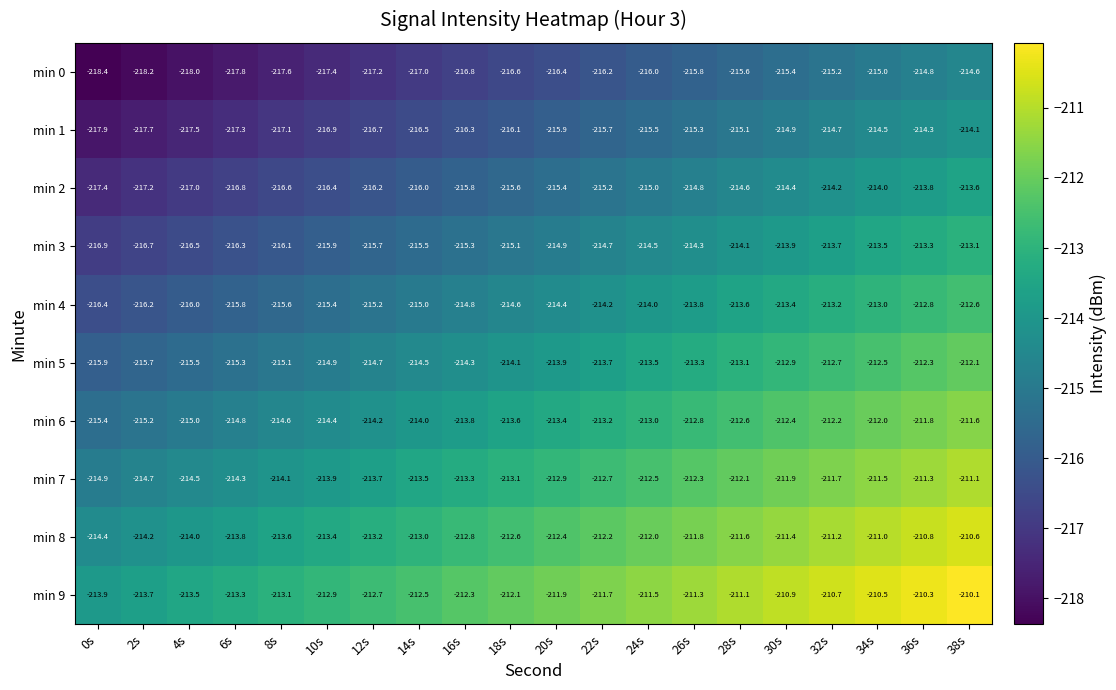

What is the spread (max minus min) of values at 28s?

4.5